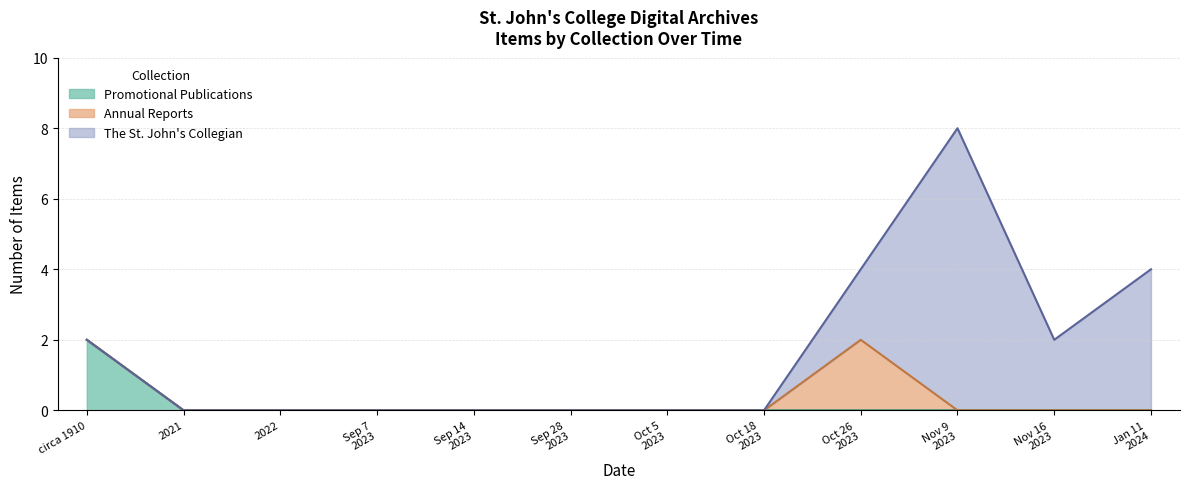

What is the label of the 10th point from the right?

2022